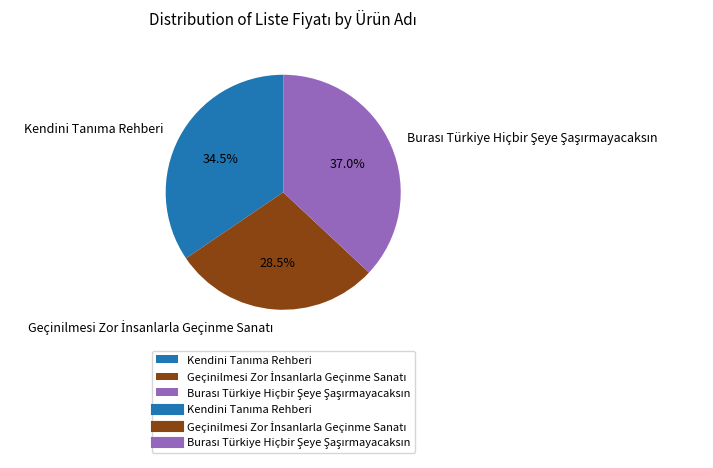

Does any single category account for the majority?

No